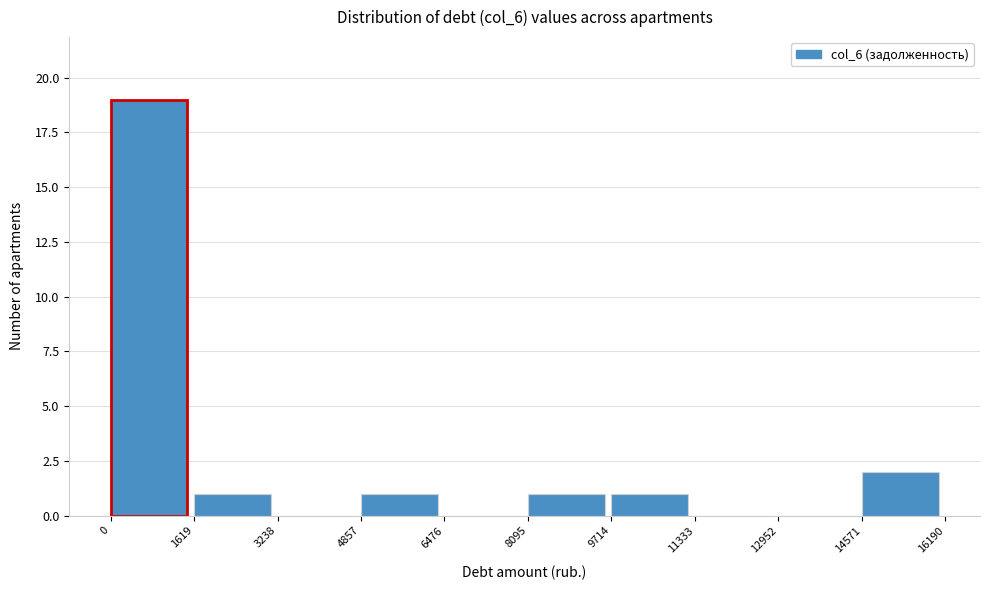

Over which range of the x-axis is the bar tallest?

0 to 1619